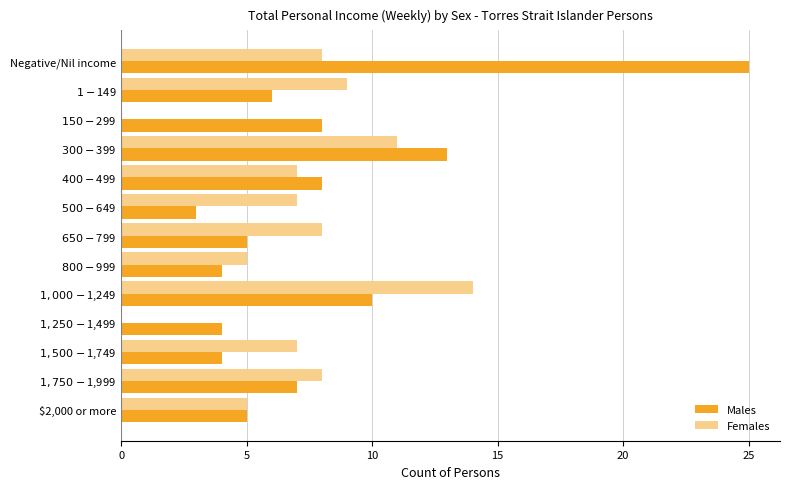

At which category is the sum across all series the highest?

Negative/Nil income